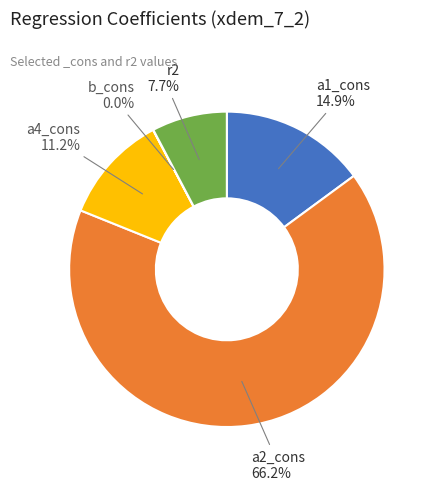

Is there a majority slice in this chart?

Yes